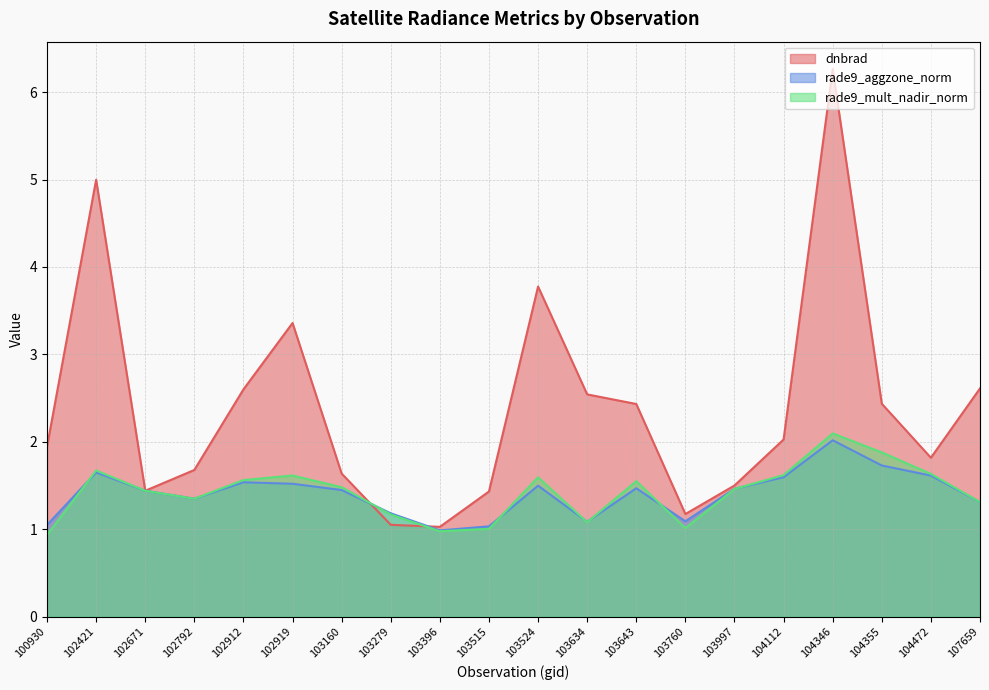

What is the value of the rade9_mult_nadir_norm point at the 8th from the left?

1.2